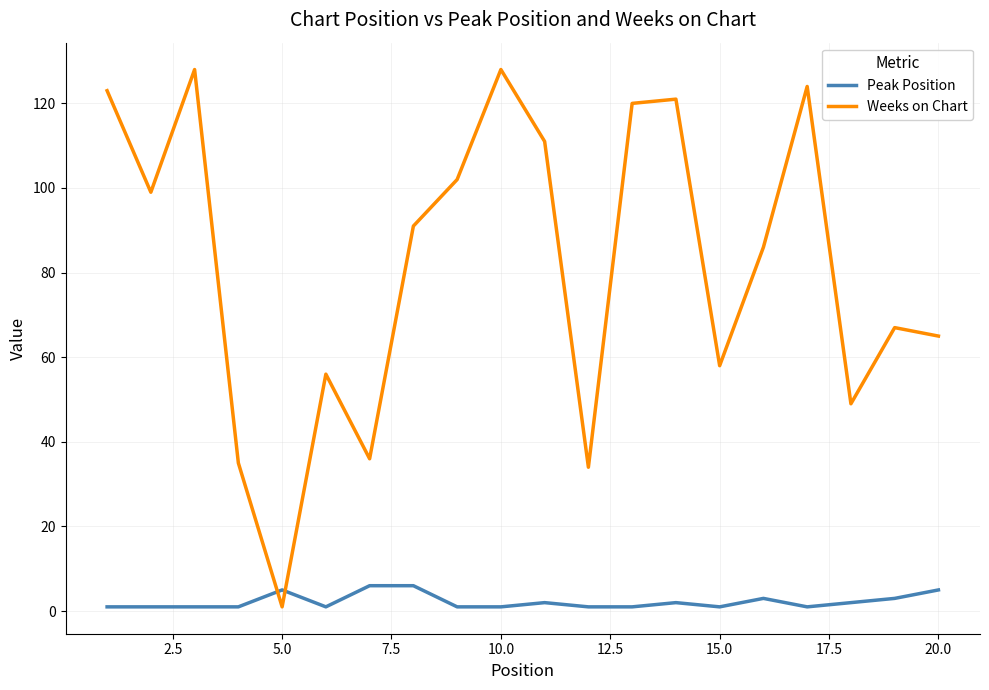

What is the sum of all Peak Position values?

45